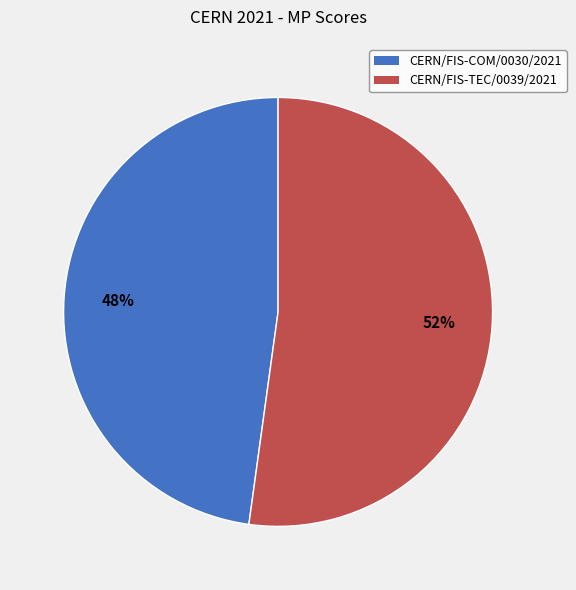

Which slice is the largest?

CERN/FIS-TEC/0039/2021